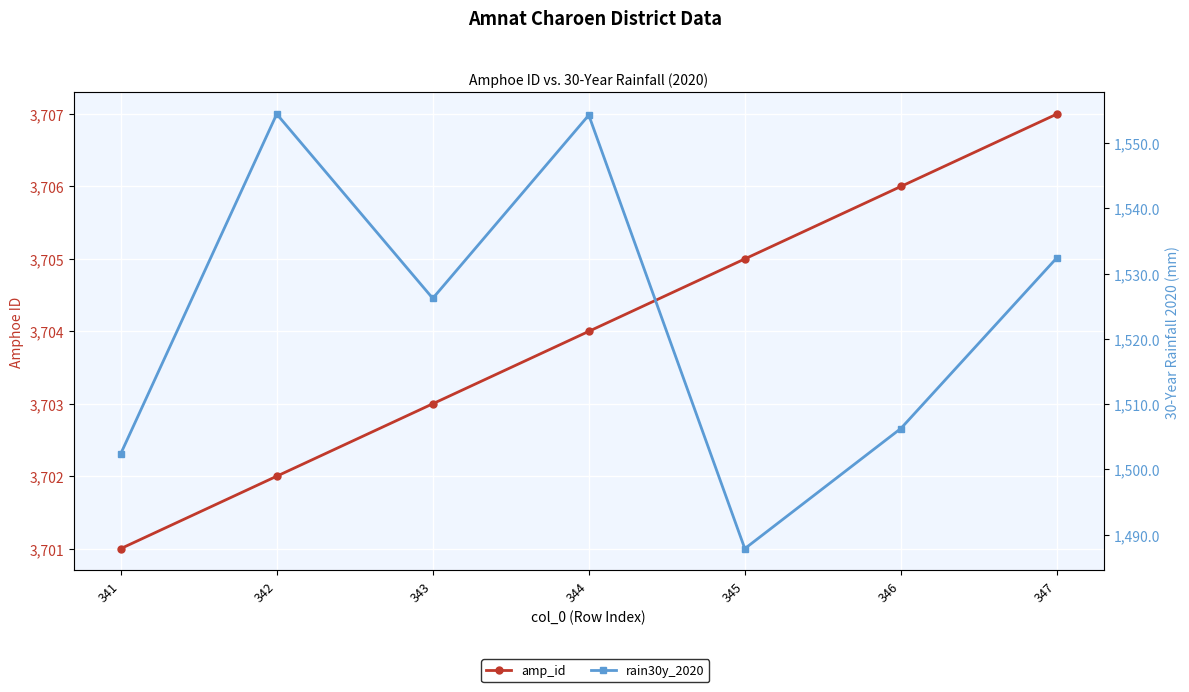

List the series in order of their peak value, highest first.

amp_id, rain30y_2020